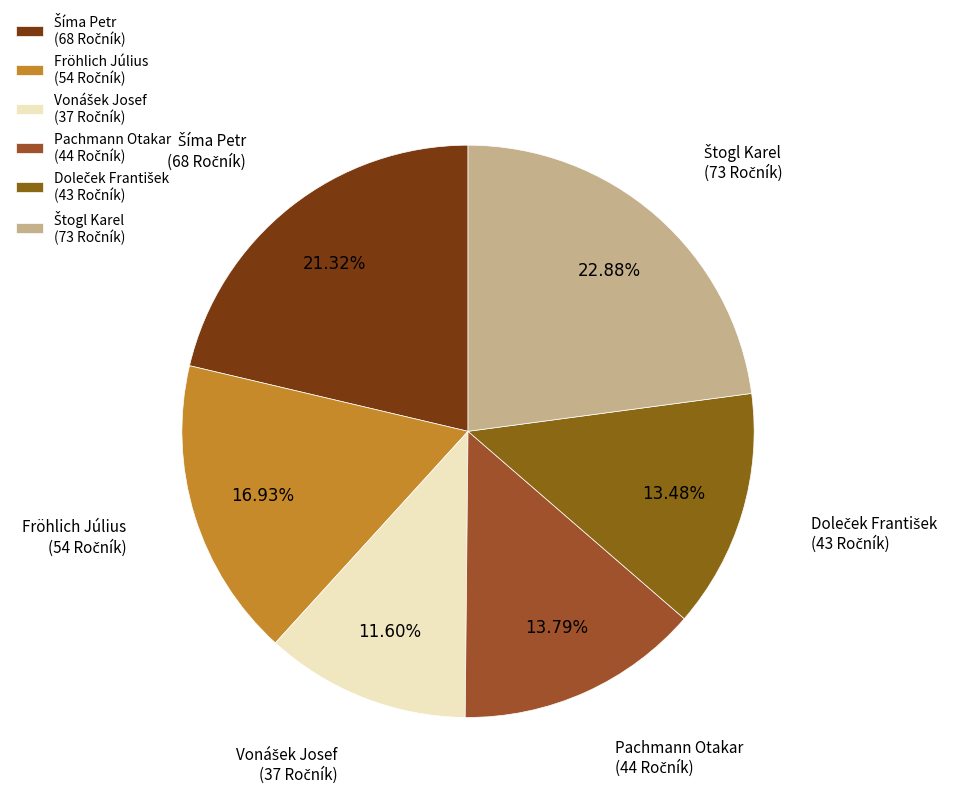

How much of the chart is everything except Fröhlich Július?

83.1%